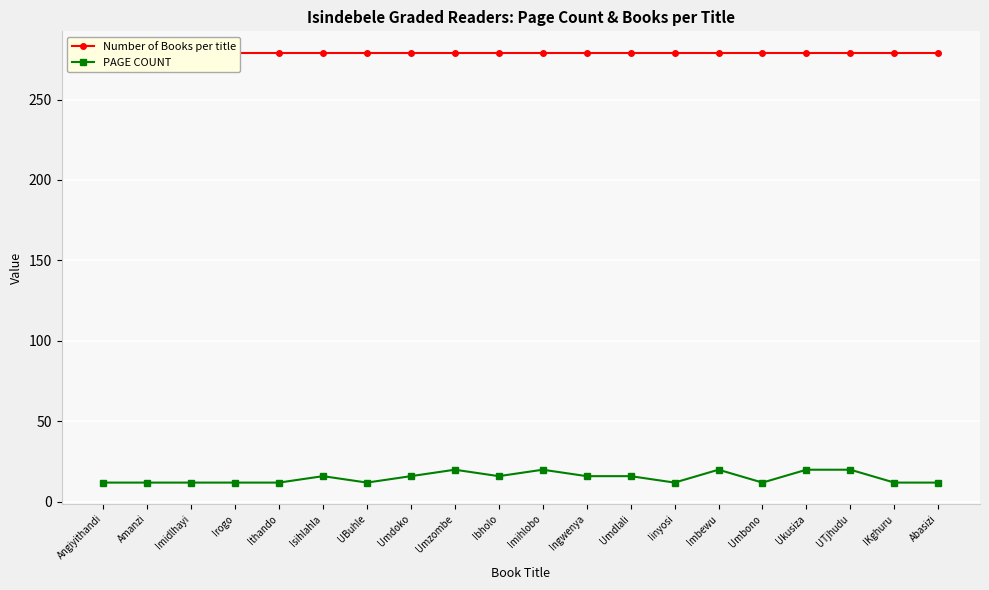

True or false: Number of Books per title has more than 2 interior local peaks.

False